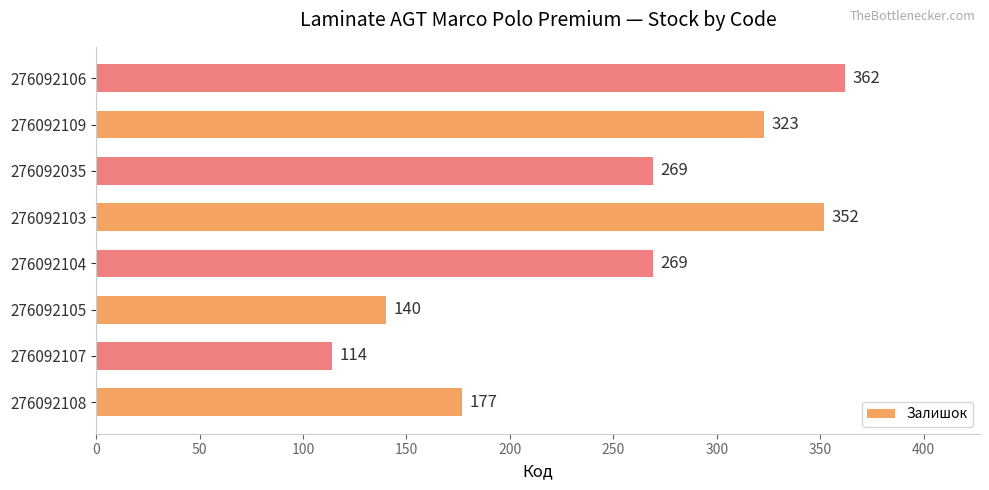

True or false: the data shows 352 at 276092103.

True